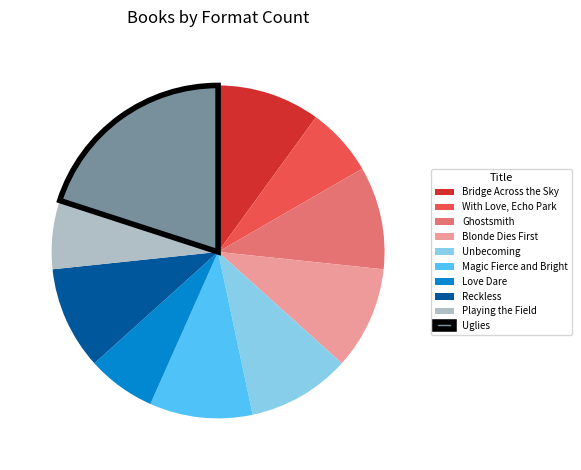

What is the ratio of the value at Love Dare to the value at Reckless?

0.7